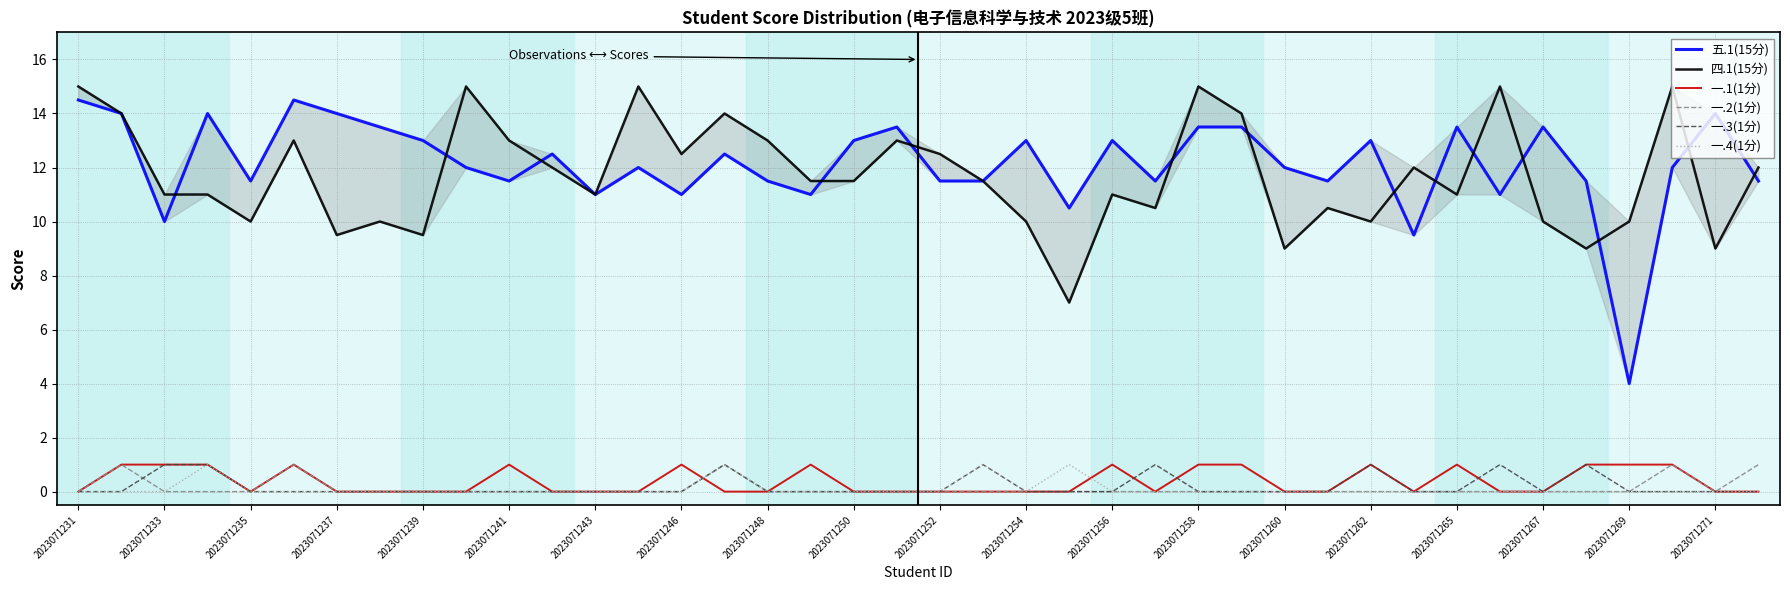

True or false: 一.4(1分) has a value of 0 at 2023071250.

True